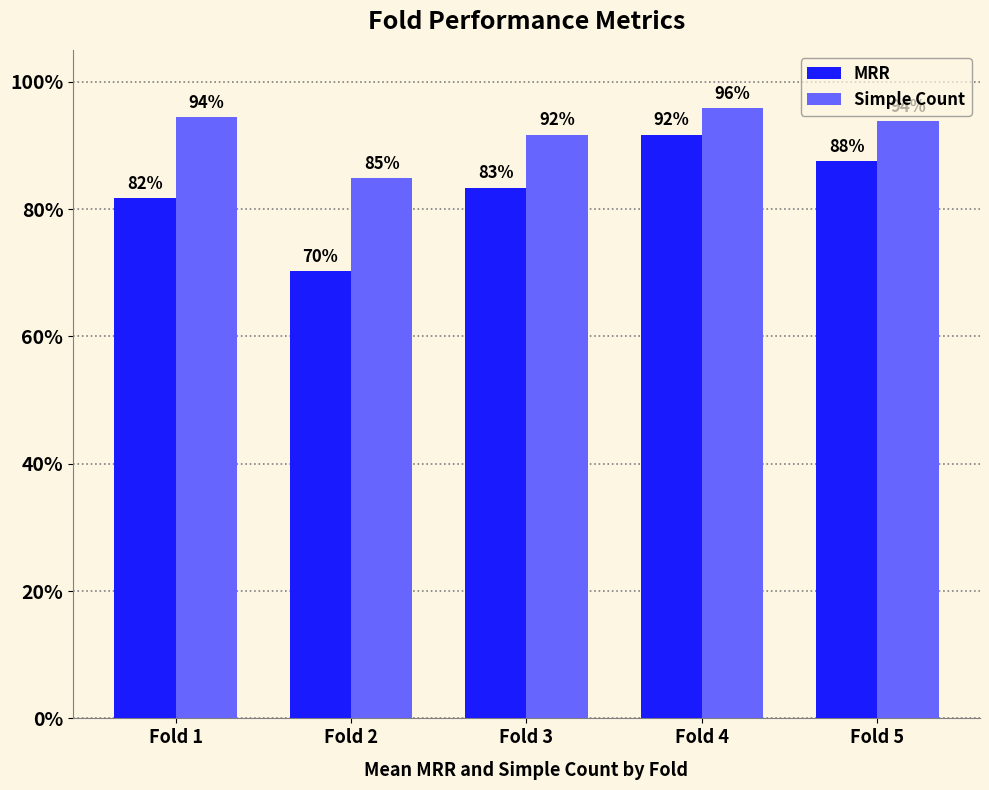

Rank the series by their maximum value, from lowest to highest.

MRR, Simple Count